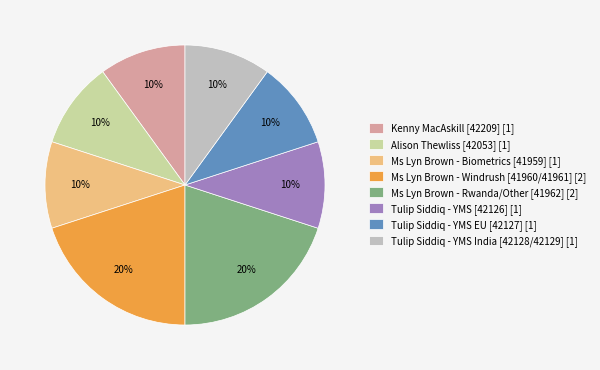

What percentage is the Kenny MacAskill [42209] slice, to the nearest percent?

10%